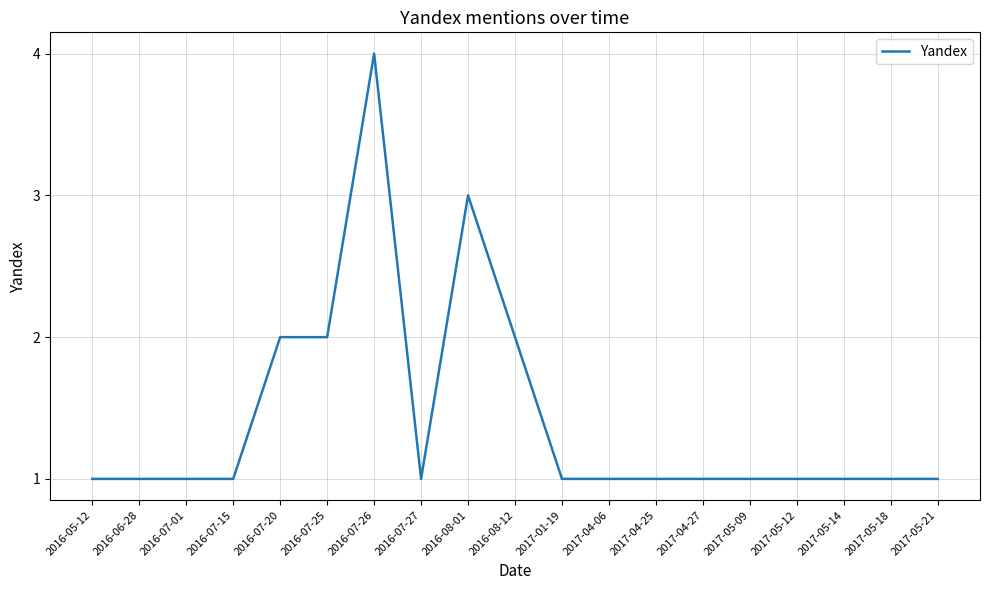

Reading right to left, what are all the values shown in this chart?

1	1	1	1	1	1	1	1	1	2	3	1	4	2	2	1	1	1	1